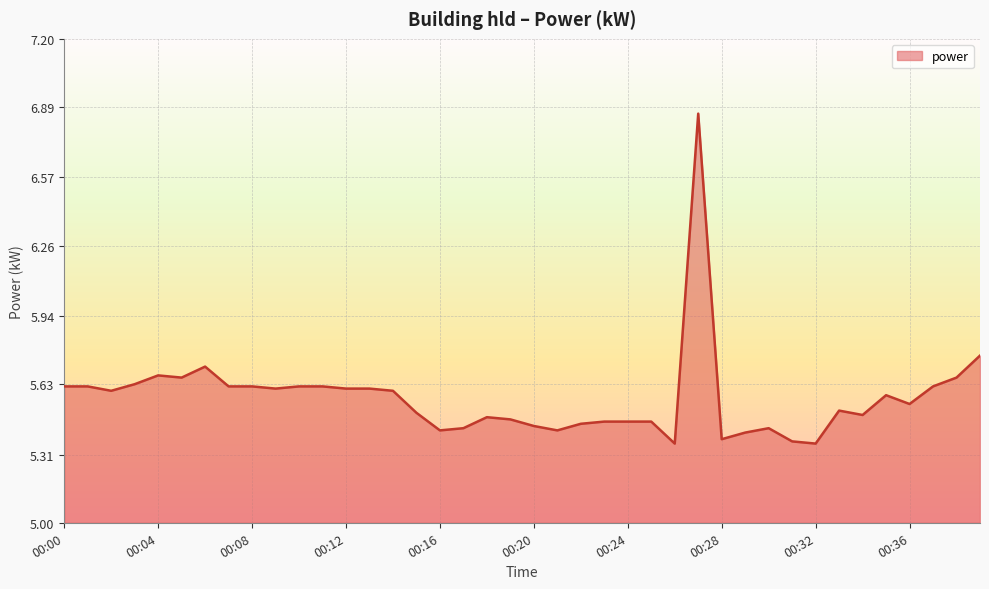

What is the difference between the maximum and minimum values?

1.5